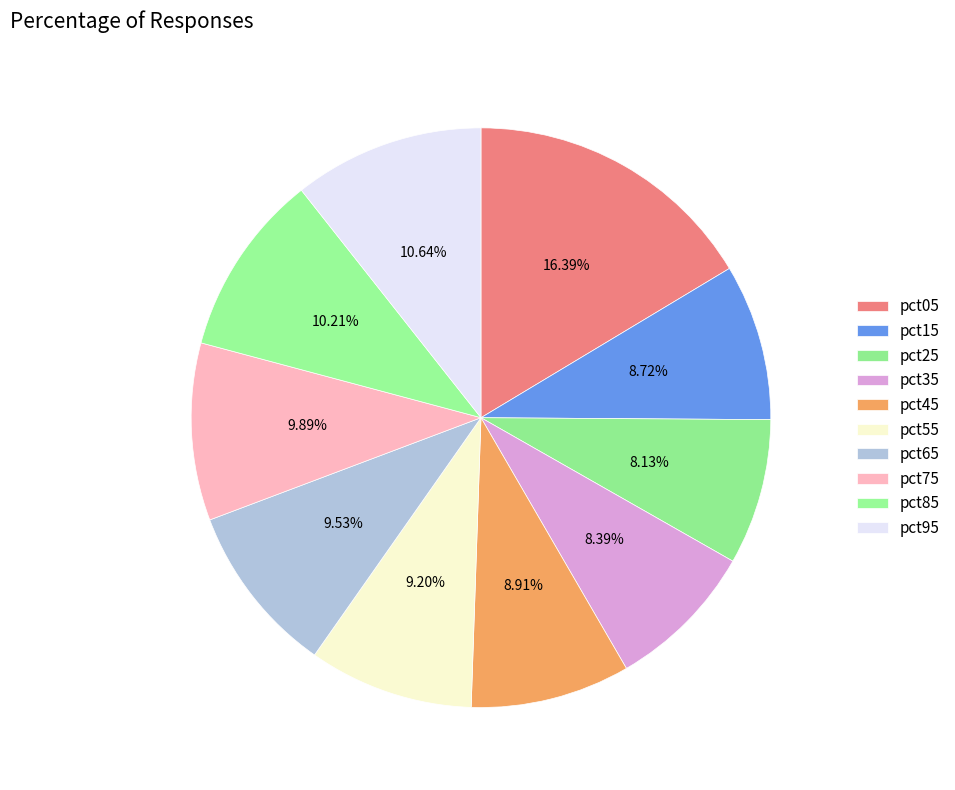

What percentage is the pct75 slice, to the nearest percent?

10%